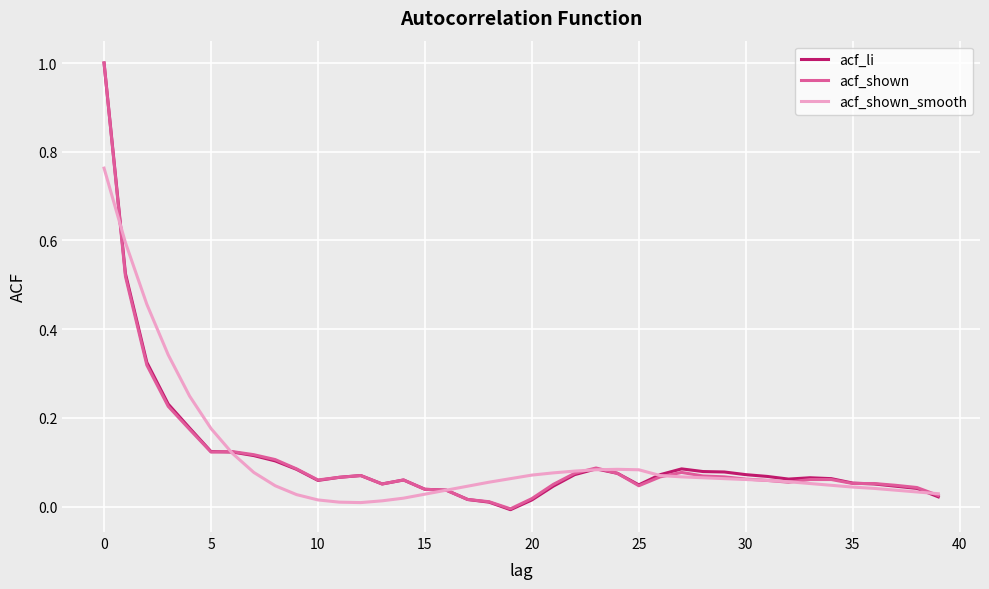

Which series has the largest range (max minus min)?

acf_li